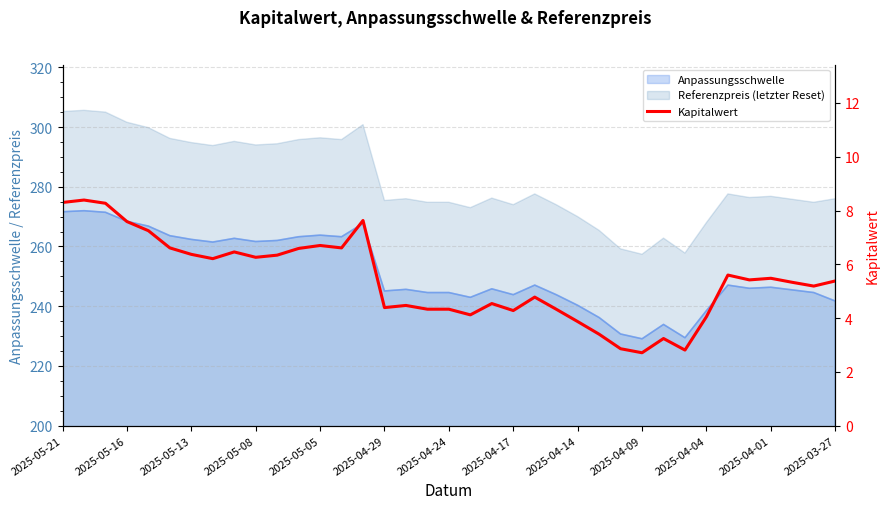

What is the value of the 21st point from the left?

4.5